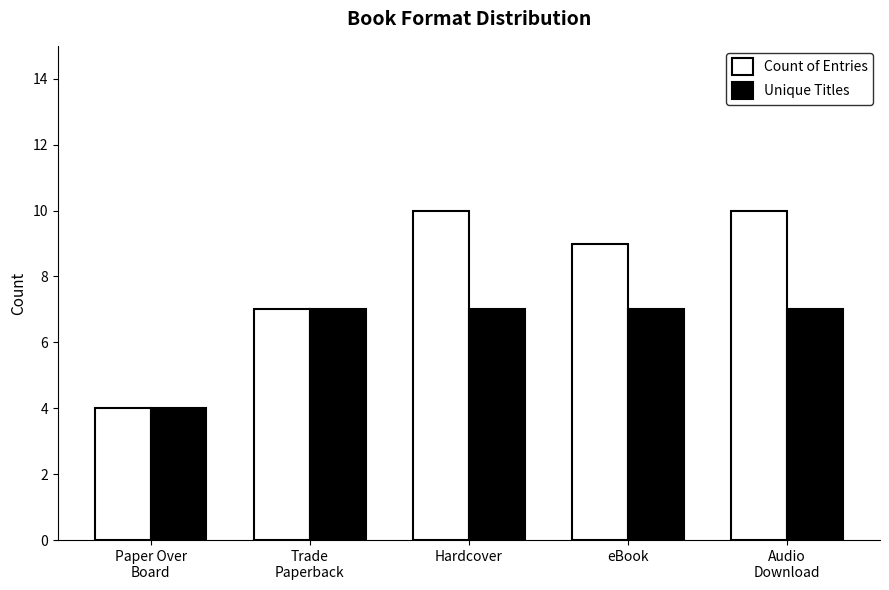

Where is Count of Entries nearest to the value 7?

Trade
Paperback